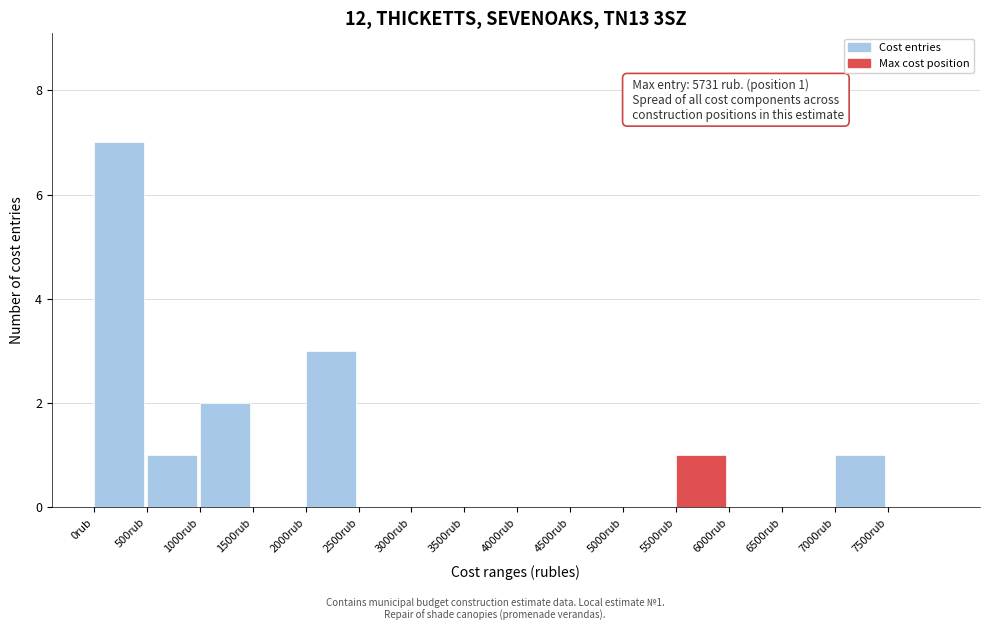

Over which range of the x-axis is the bar tallest?

0 to 500